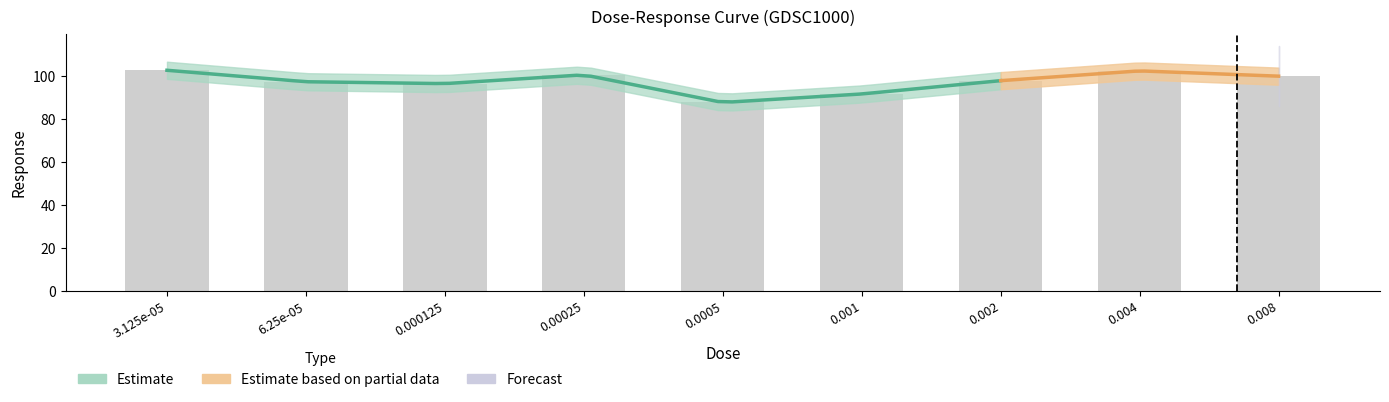

How many data points are above 98?

5